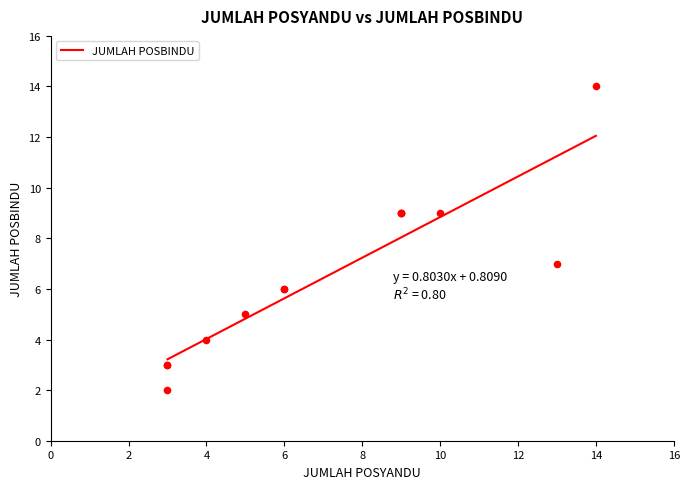

What is the minimum value for JUMLAH POSBINDU?

3.2